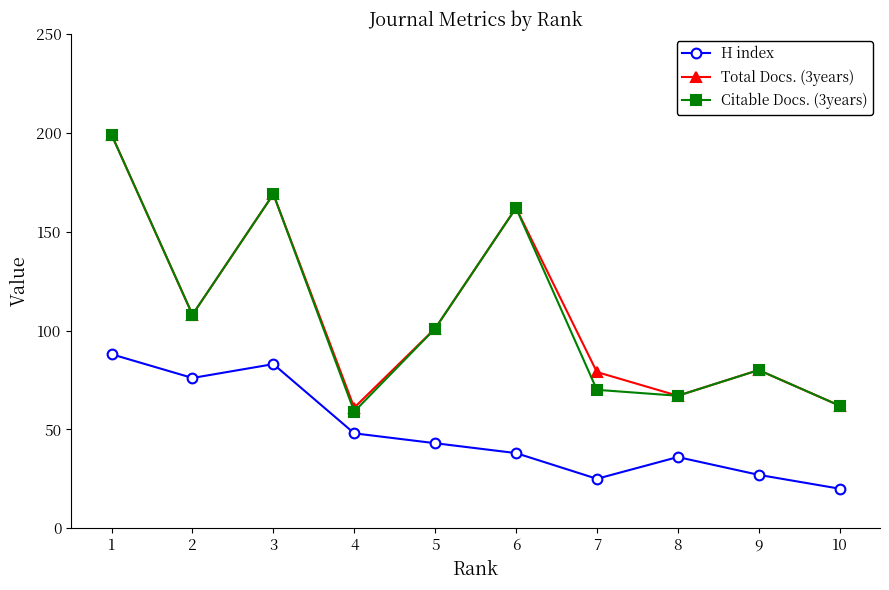

How many categories are shown in the chart?

10